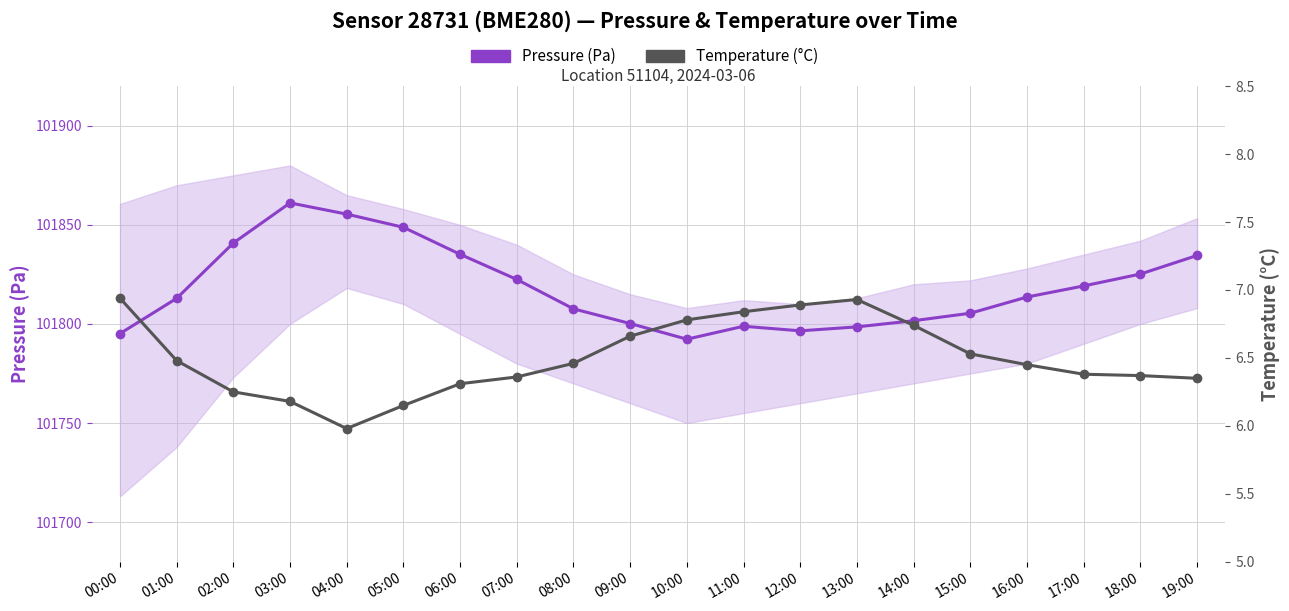

Where is Temperature (°C) nearest to the value 6?

04:00